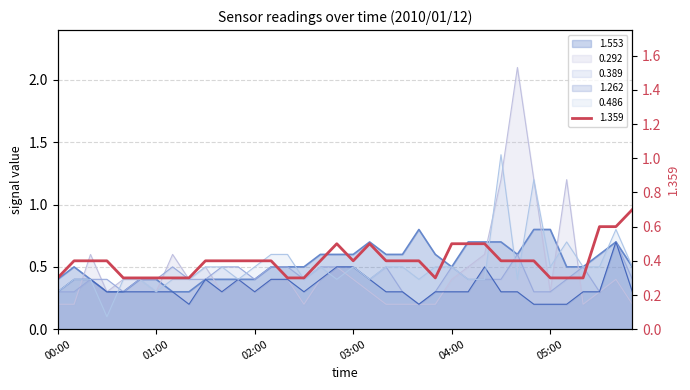

What is the total value across all series at 05:40?

3.9